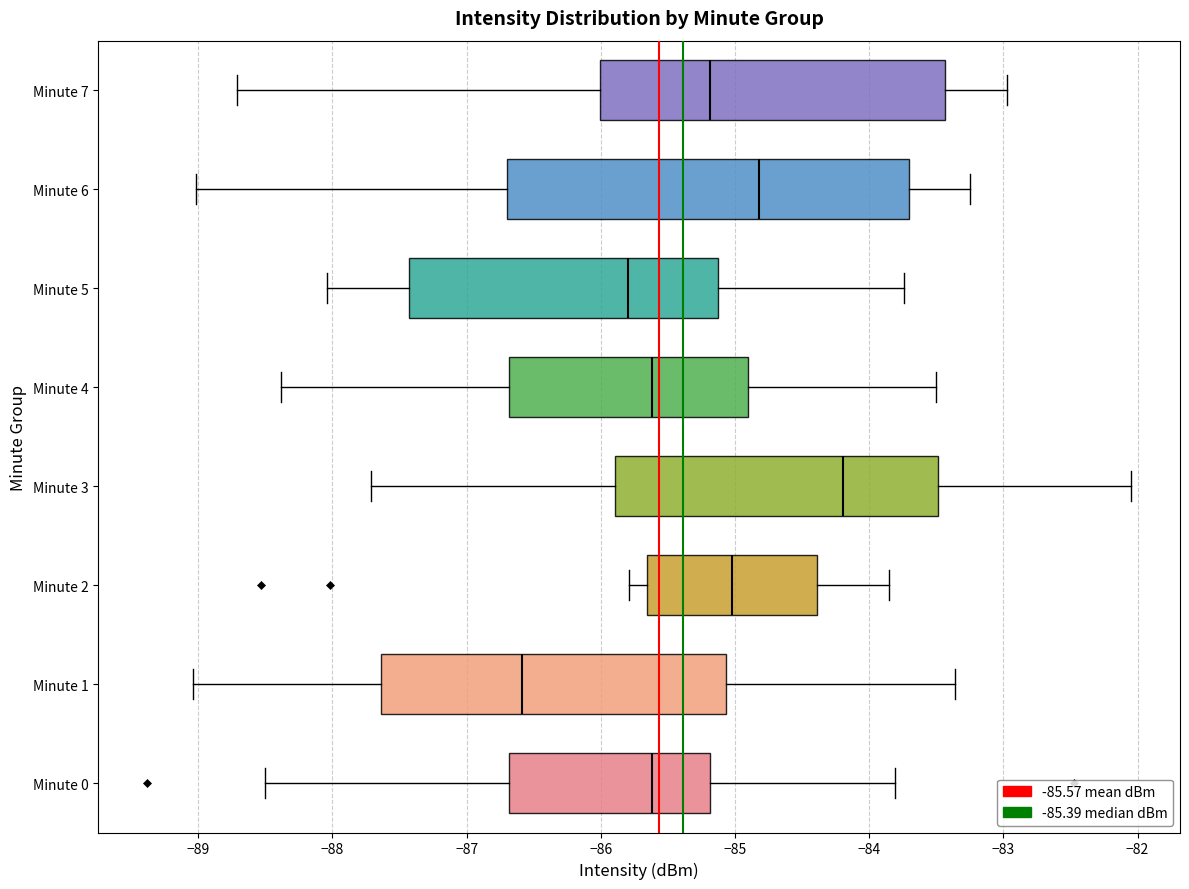

Comparing the boxes themselves (not the whiskers), which one is the widest?

Minute 6